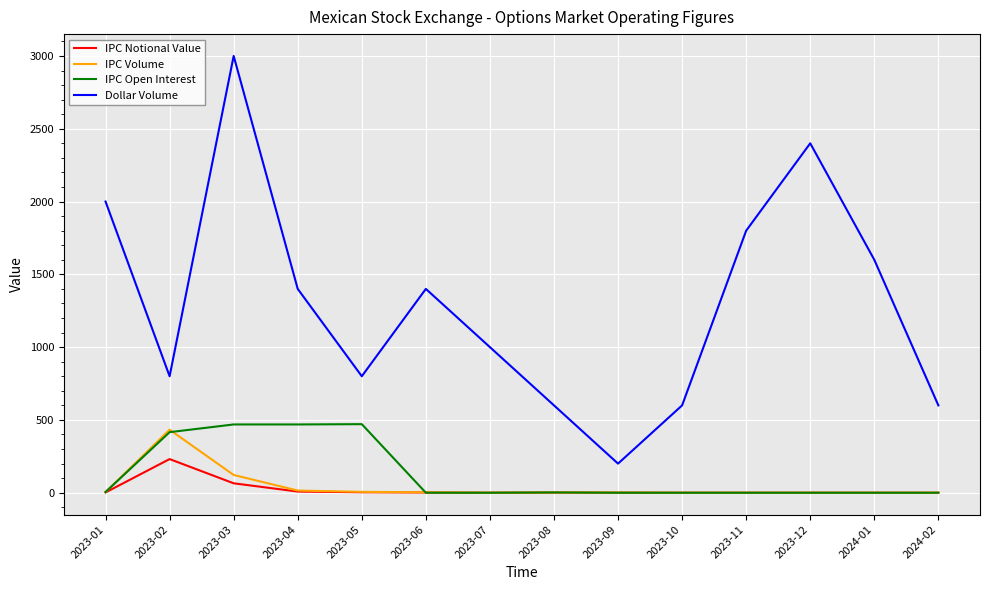

Is the value of IPC Volume at 2023-08 greater than the value of Dollar Volume at 2023-09?

No